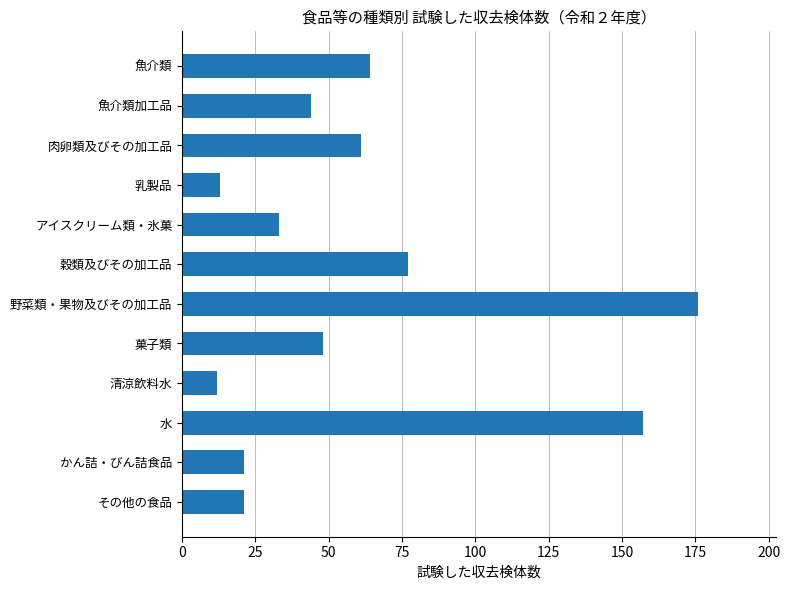

True or false: the data shows 44 at 魚介類加工品.

True